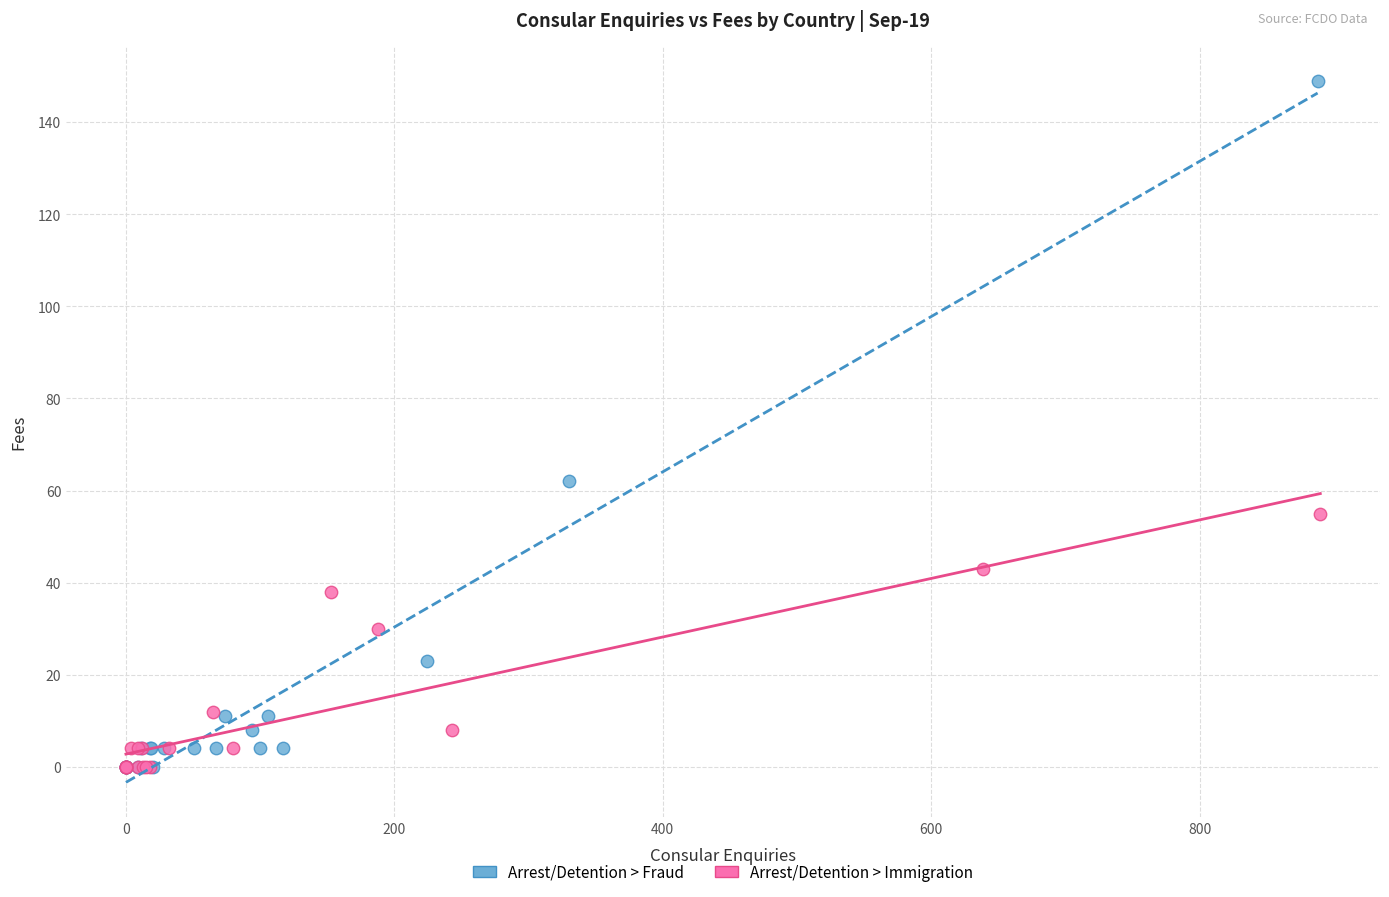

Which series contains the highest Y value?

Arrest/Detention > Fraud